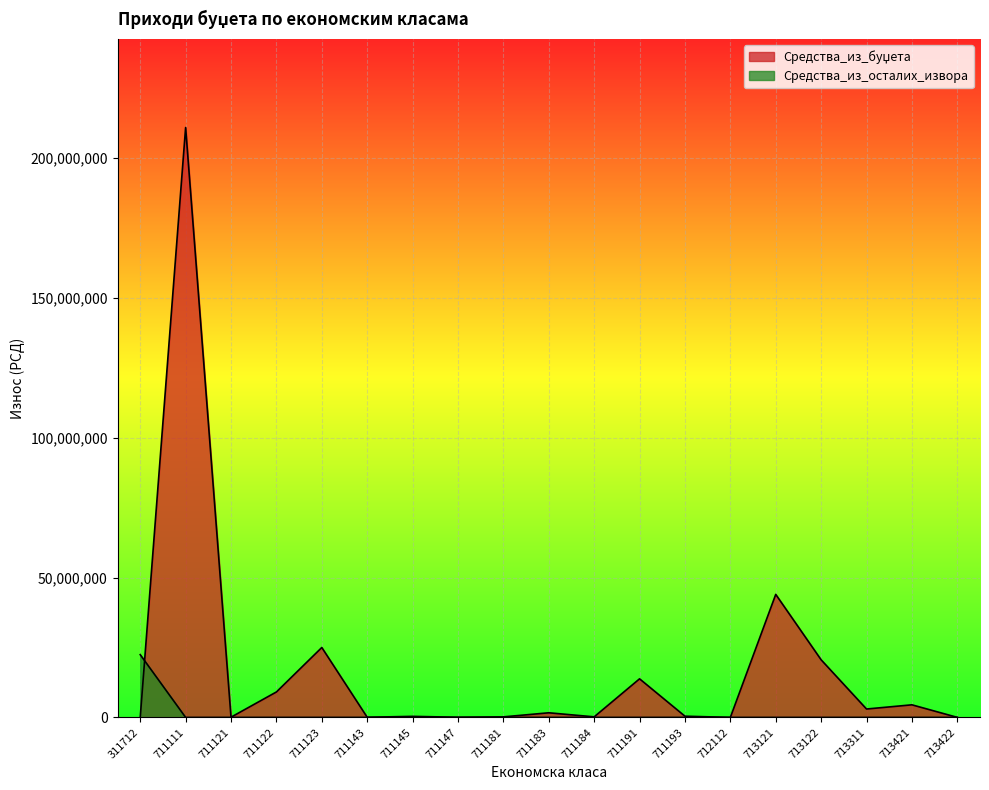

Which has a higher value, 711183 or 713311?

713311